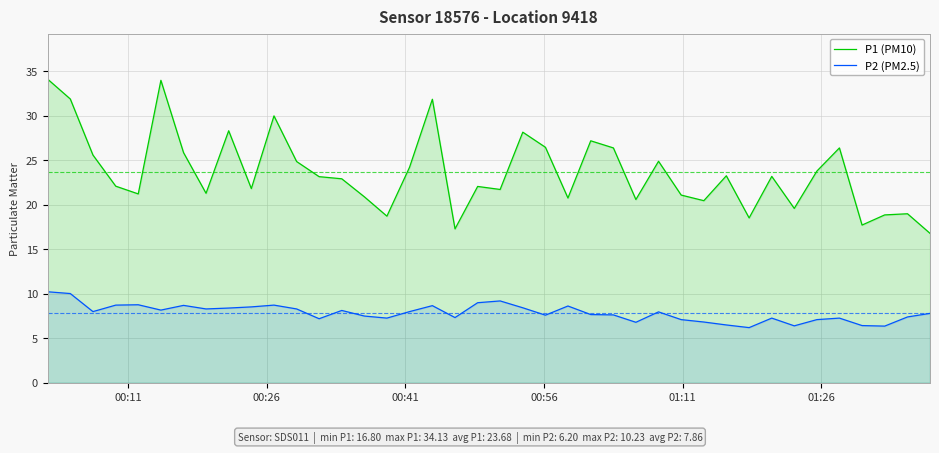

Which series has the largest total across all categories?

P1 (PM10)